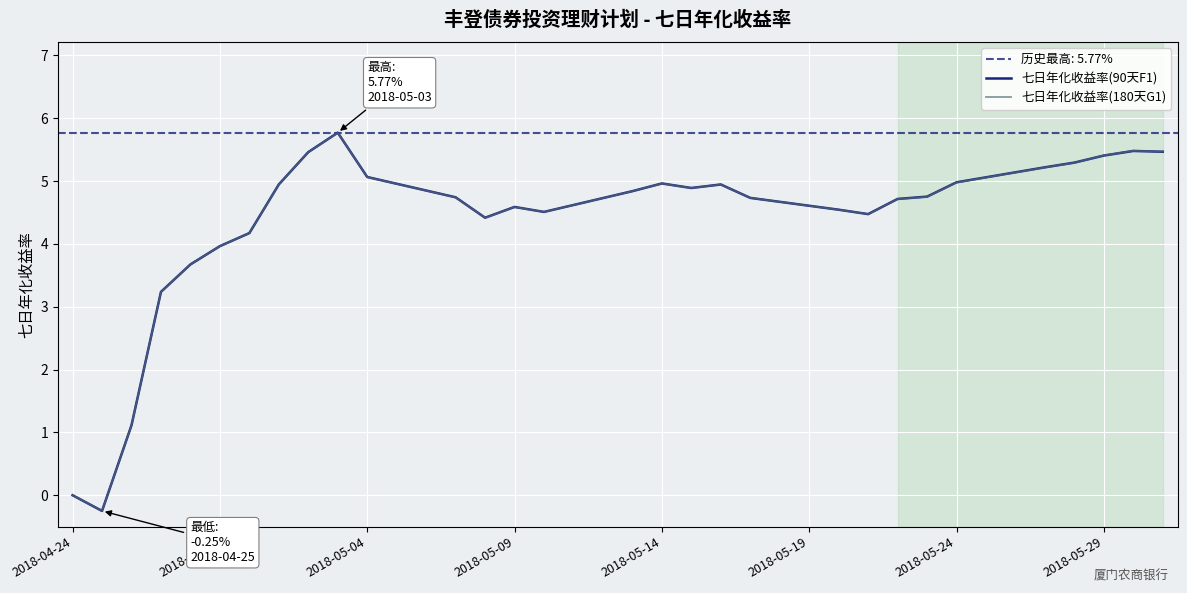

Does the chart display data point markers on the line(s)?

No